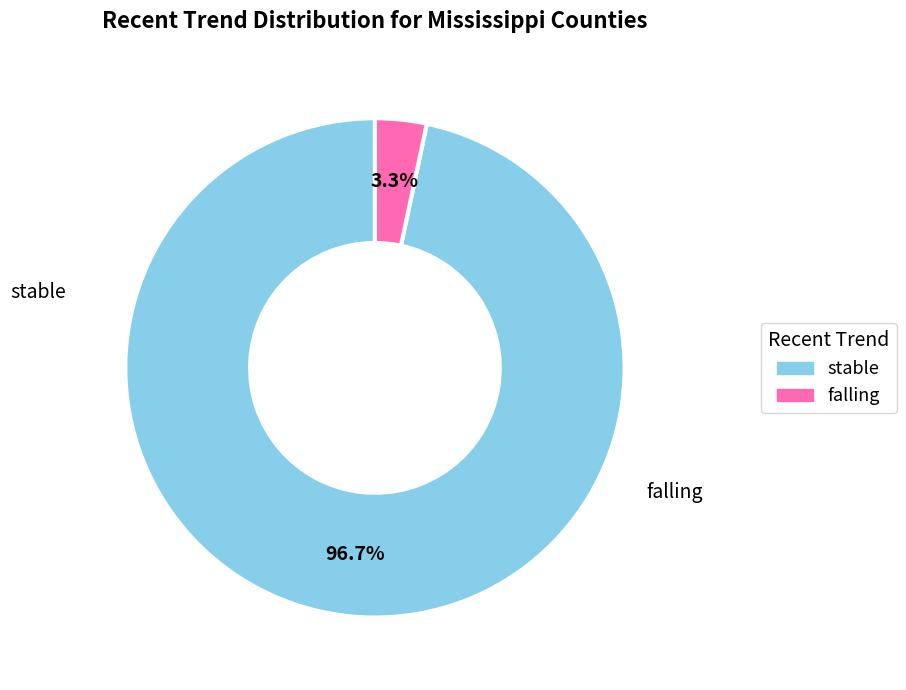

Is there a majority slice in this chart?

Yes